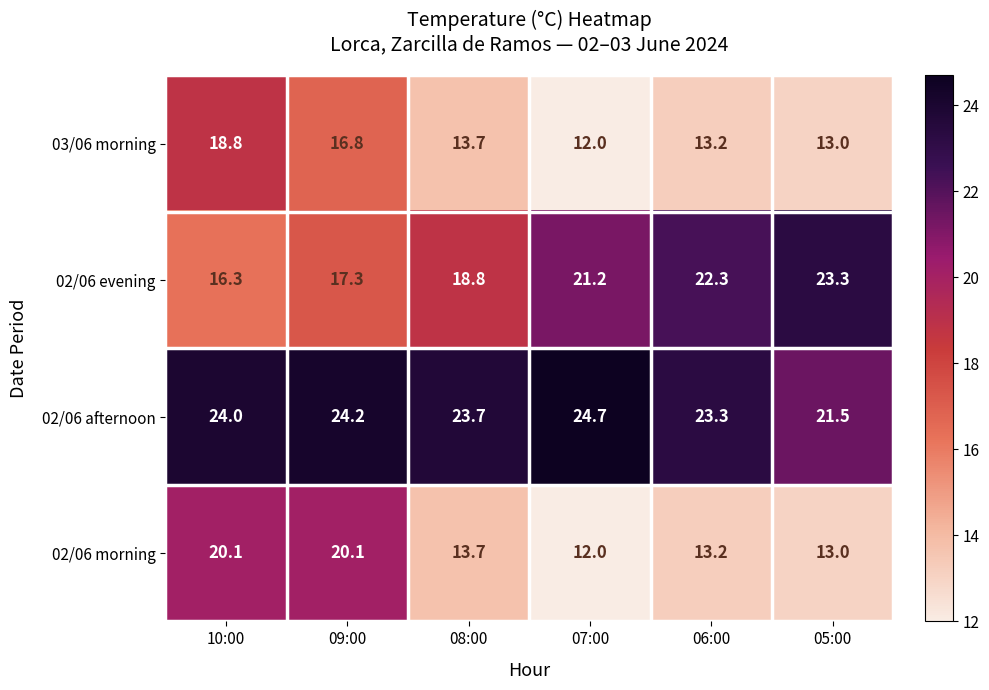

Reading right to left, transcribe all the data shown in this chart.

03/06 morning: 05:00=13.0	06:00=13.2	07:00=12.0	08:00=13.7	09:00=16.8	10:00=18.8
02/06 evening: 05:00=23.3	06:00=22.3	07:00=21.2	08:00=18.8	09:00=17.3	10:00=16.3
02/06 afternoon: 05:00=21.5	06:00=23.3	07:00=24.7	08:00=23.7	09:00=24.2	10:00=24.0
02/06 morning: 05:00=13.0	06:00=13.2	07:00=12.0	08:00=13.7	09:00=20.1	10:00=20.1